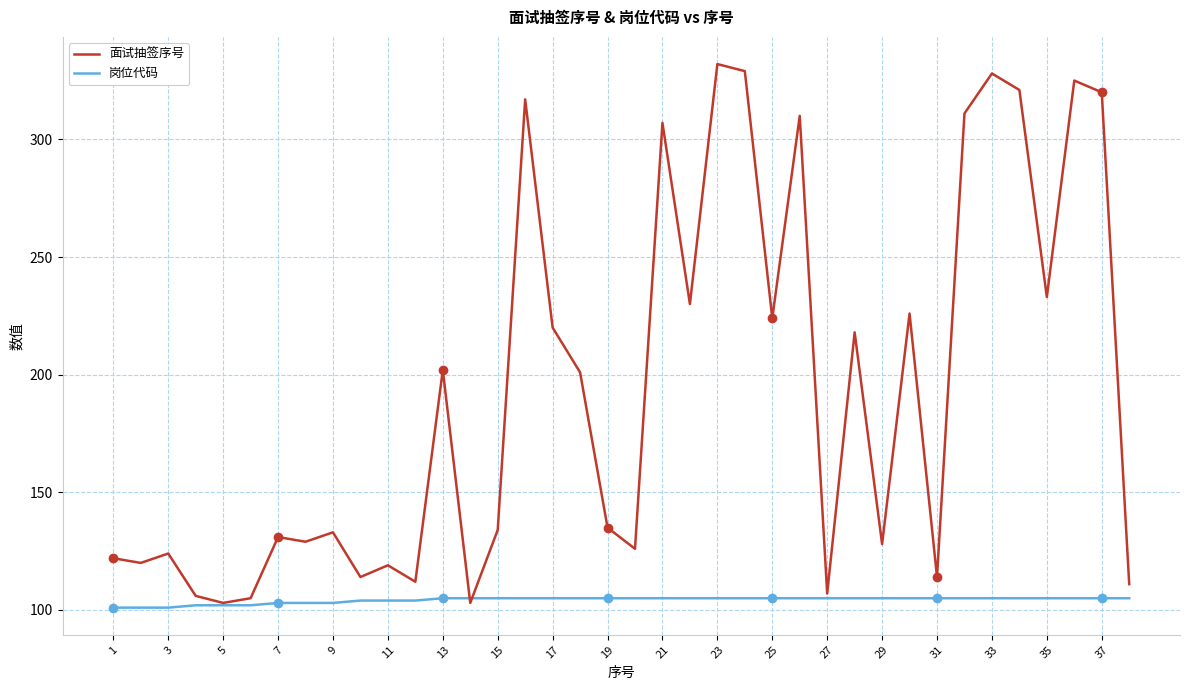

What is the difference between the maximum and minimum values in the 岗位代码 series?

4